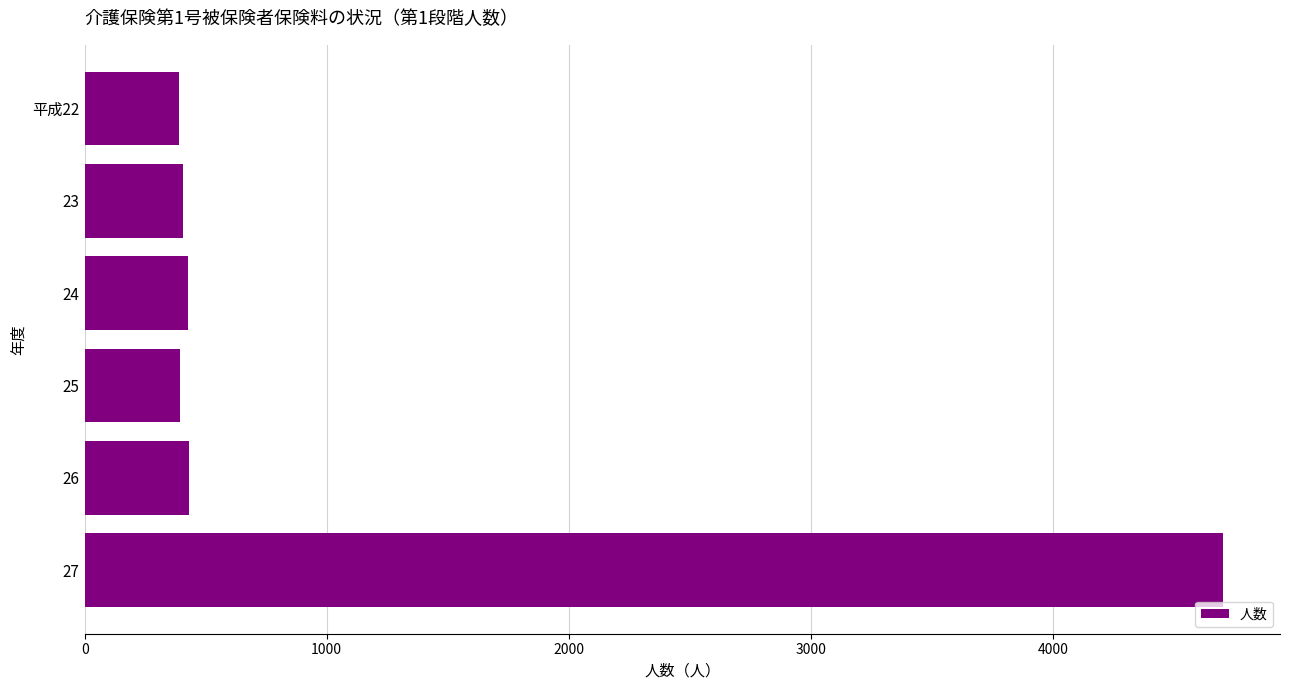

At which category does the chart reach its peak across all series?

27